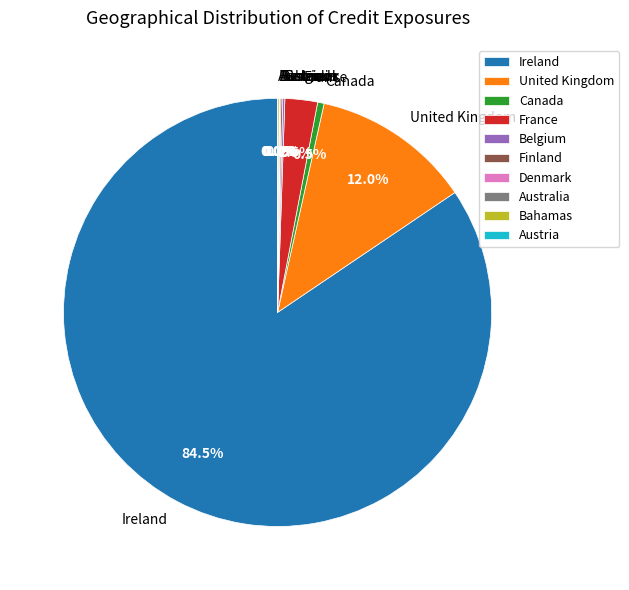

What is the largest slice in the pie chart?

Ireland